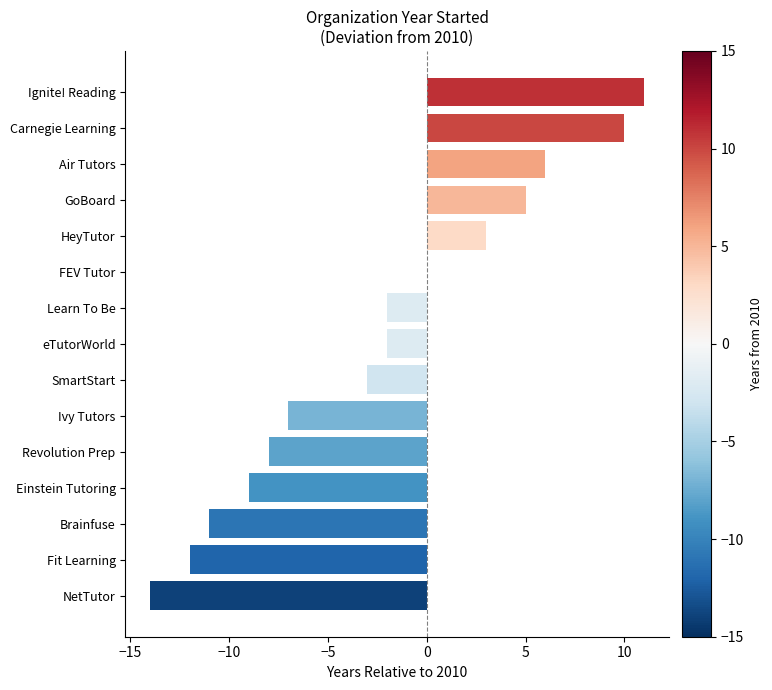

True or false: the data shows 18 at Ignite! Reading.

False